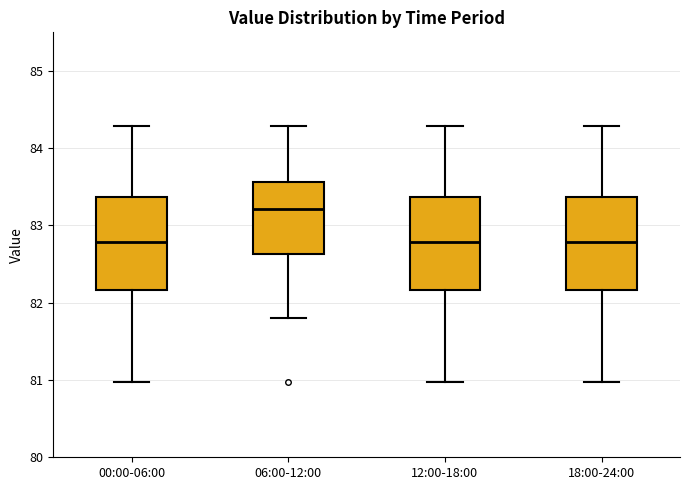

Reading left to right, transcribe this box plot: for each box, give where its median line is, the range the box spans, and where its two whiskers end, as read against the y-axis. The values are not printed on the chart, so give them approximately, as read against the axis.

00:00-06:00: median 82.8, box 82.2 to 83.4, whiskers 81.0 to 84.3
06:00-12:00: median 83.2, box 82.6 to 83.6, whiskers 81.8 to 84.3
12:00-18:00: median 82.8, box 82.2 to 83.4, whiskers 81.0 to 84.3
18:00-24:00: median 82.8, box 82.2 to 83.4, whiskers 81.0 to 84.3